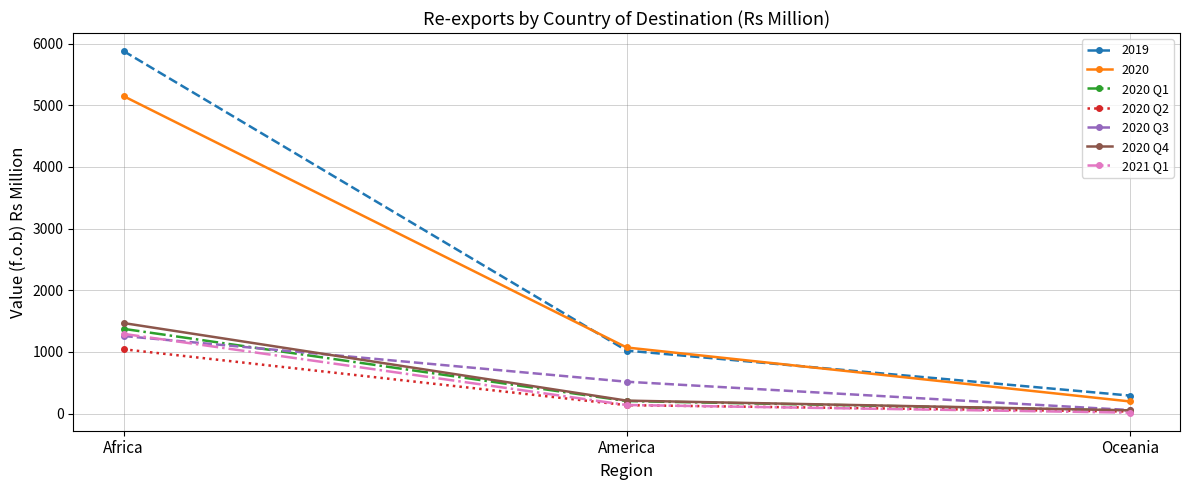

At which label does 2020 Q1 first exceed 205?

Africa